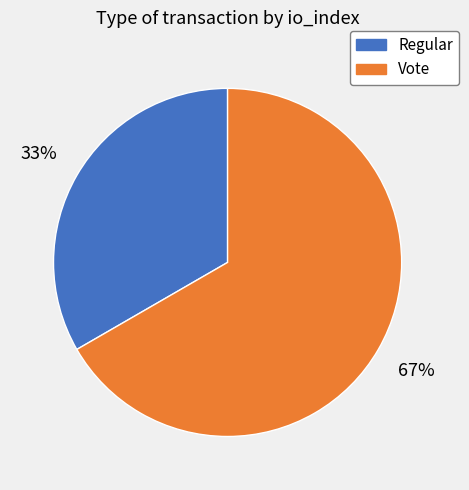

To the nearest percent, what is the combined percentage of Vote and Regular?

100%